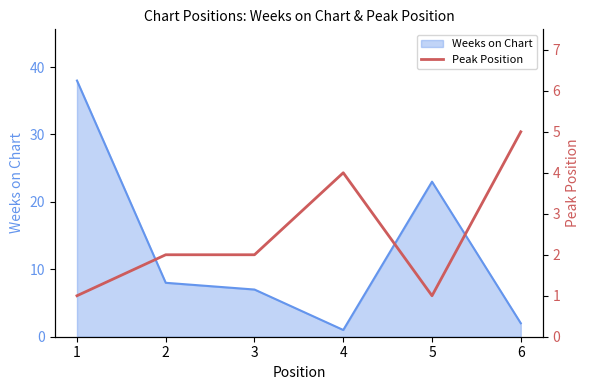

The value at 6 is 3. True or false?

False